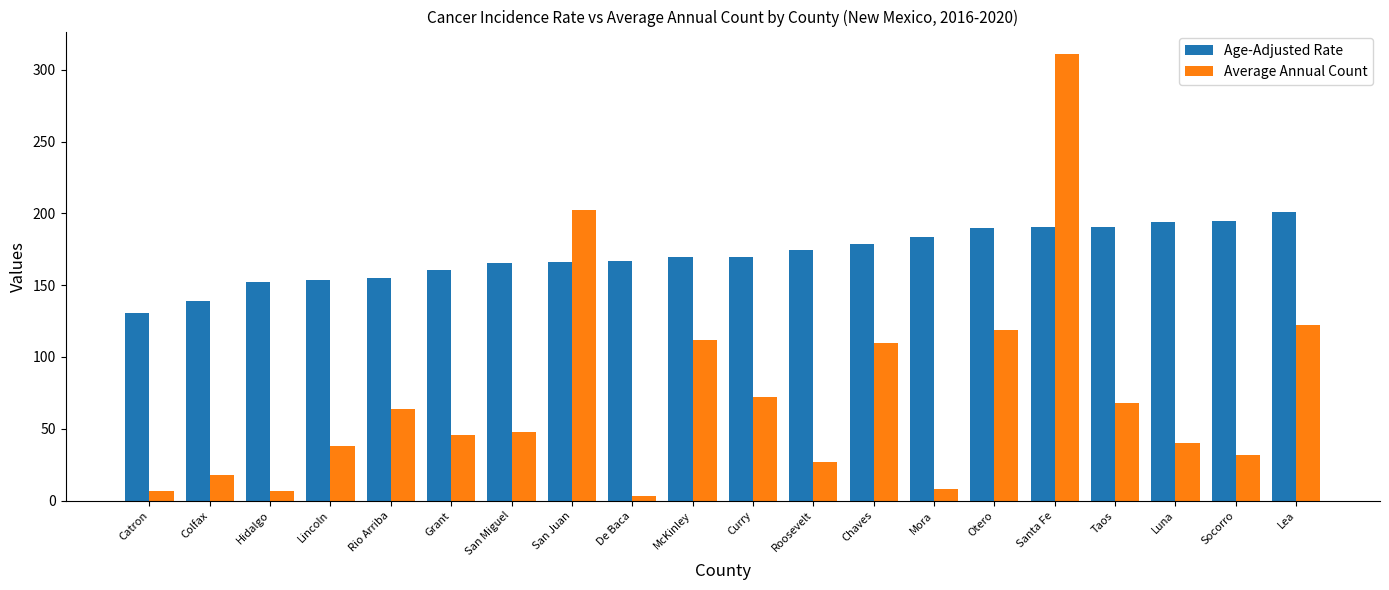

The value of Age-Adjusted Rate at Curry is 291.7. True or false?

False